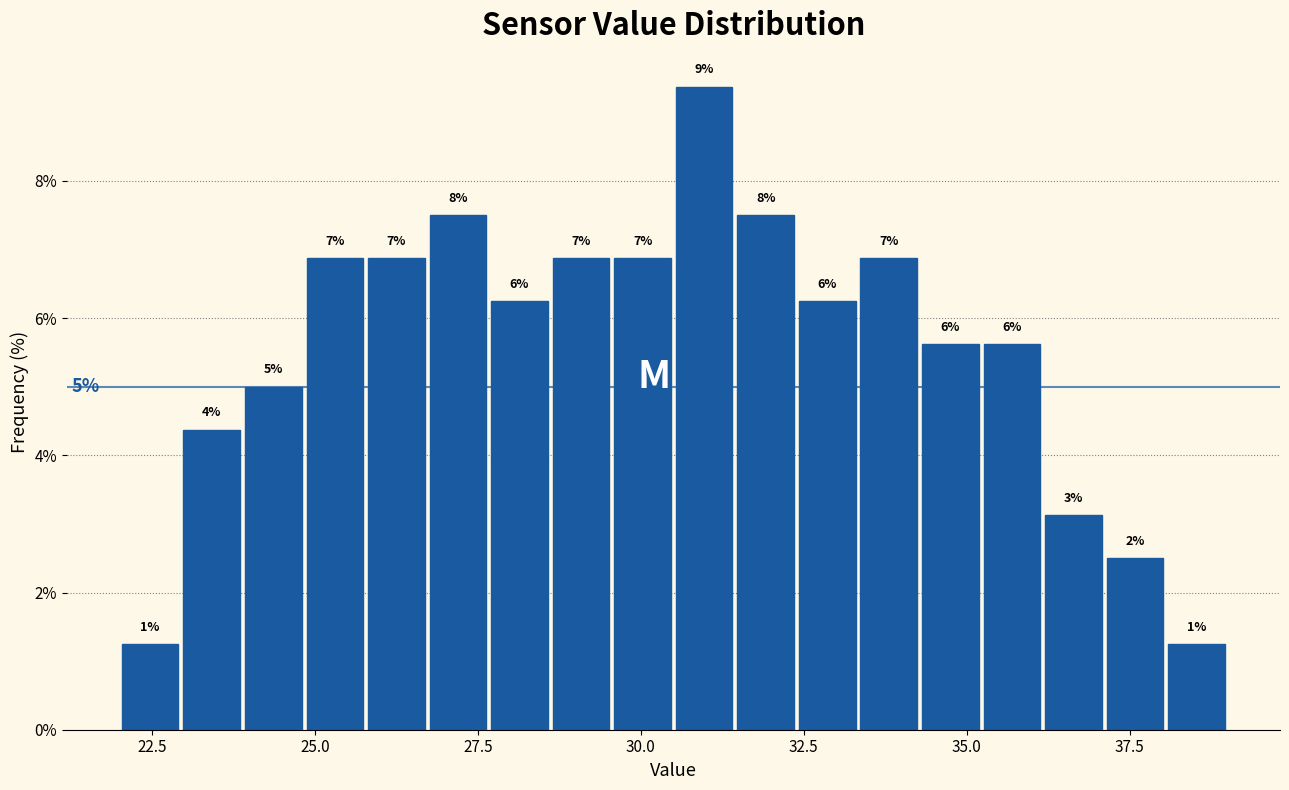

Read against the x-axis, roughly where is the centre of the tallest bar?

31.0